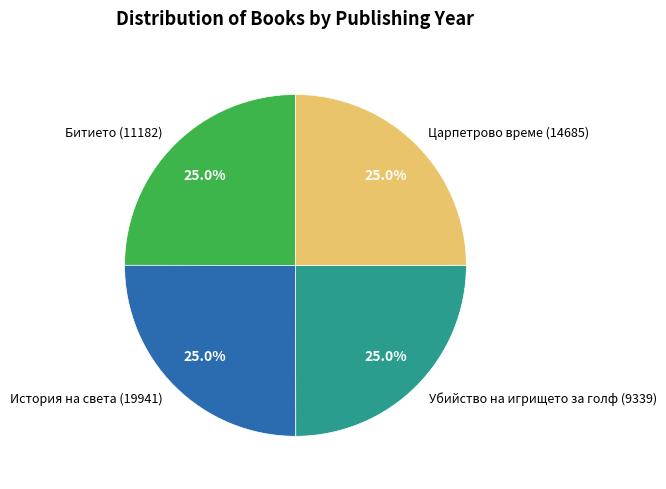

Does Убийство на игрището за голф (9339) account for over 50% of the chart?

No